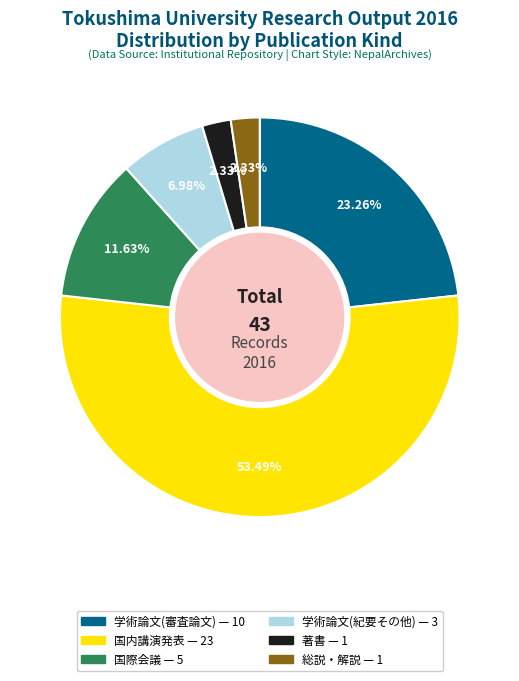

Is there a majority slice in this chart?

Yes